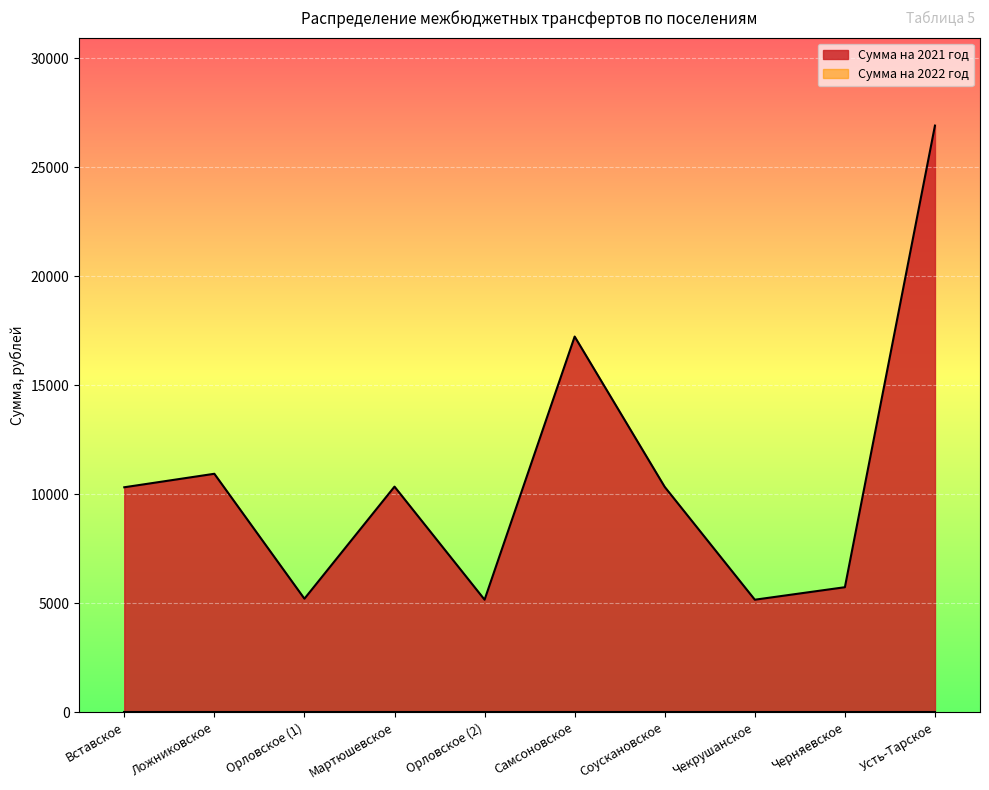

What is the difference between the second highest and second lowest values?

12068.7